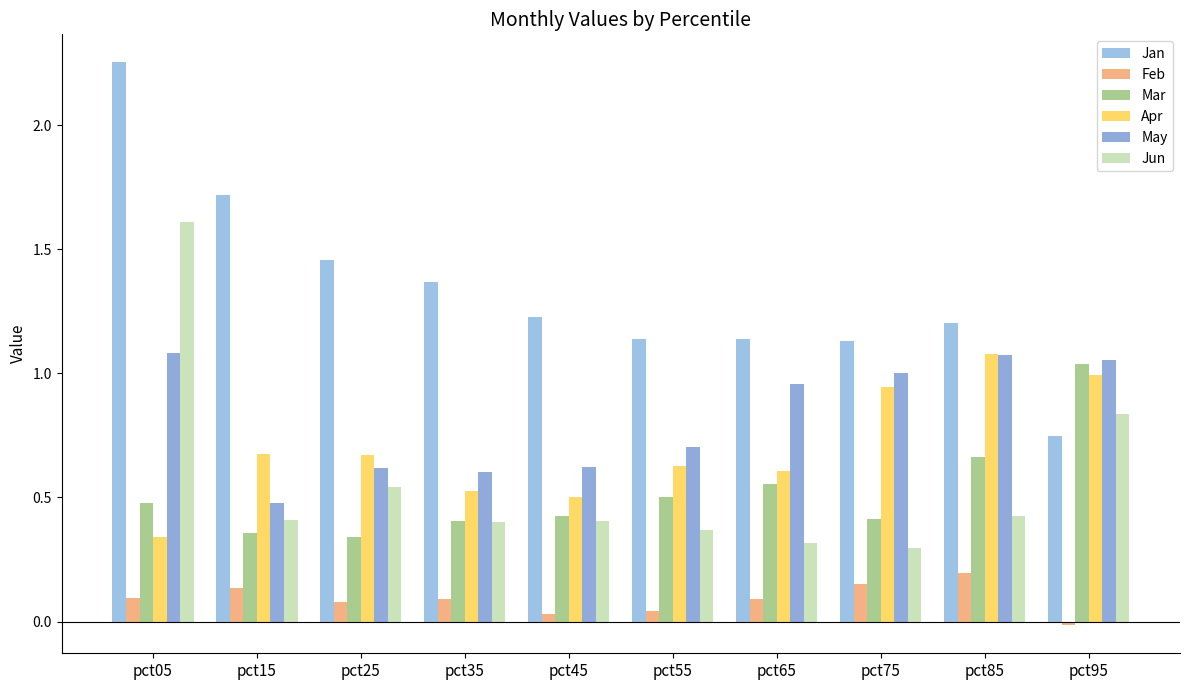

Is it true that Mar equals 0.6 at pct05?

False